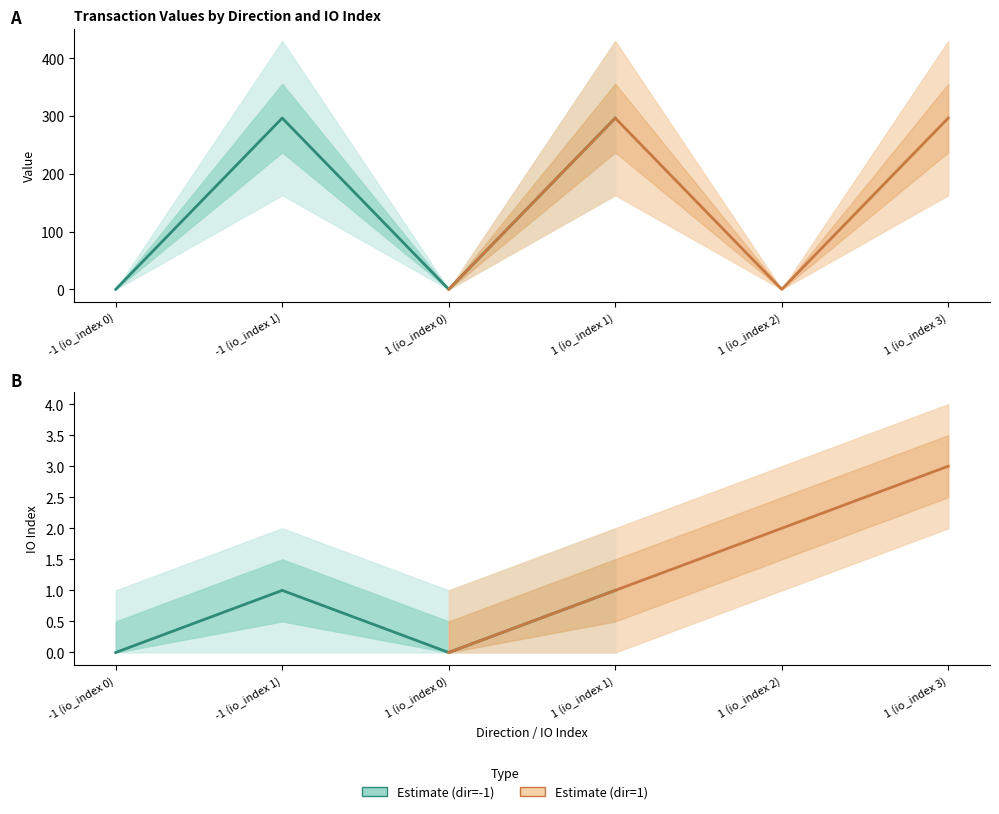

Is the value of io_index (dir=1) at 1 (io_index 0) greater than the value of value (dir=1) at 1 (io_index 2)?

No